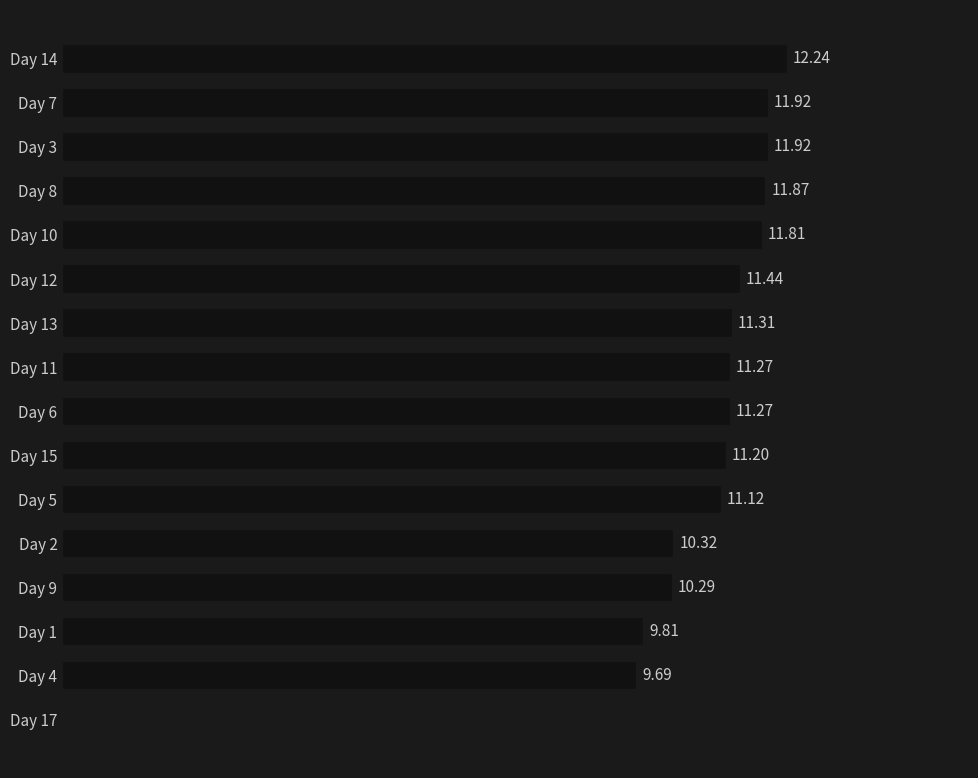

Between Day 1 and Day 7, which is larger?

Day 7